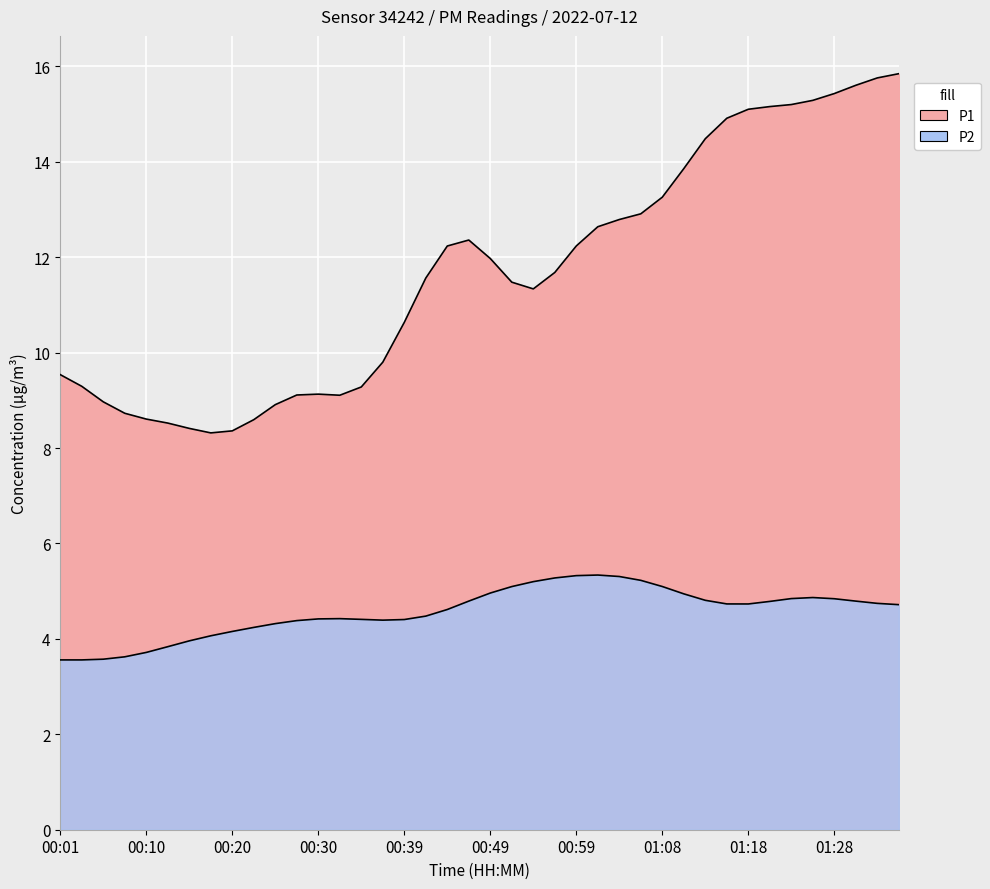

True or false: P1 and P2 intersect in this chart.

False